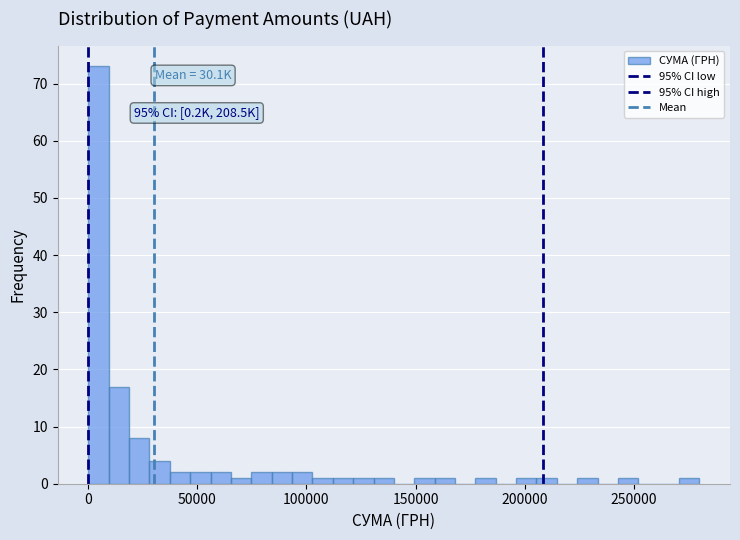

Read against the x-axis, roughly where is the centre of the tallest bar?

5000